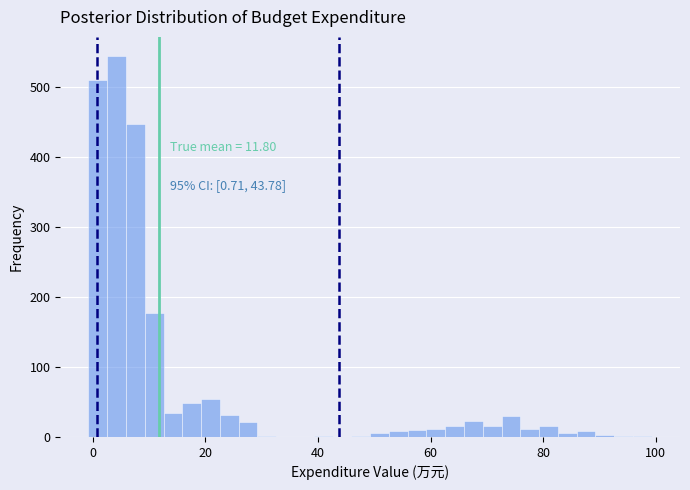

Read against the x-axis, roughly where is the centre of the tallest bar?

4